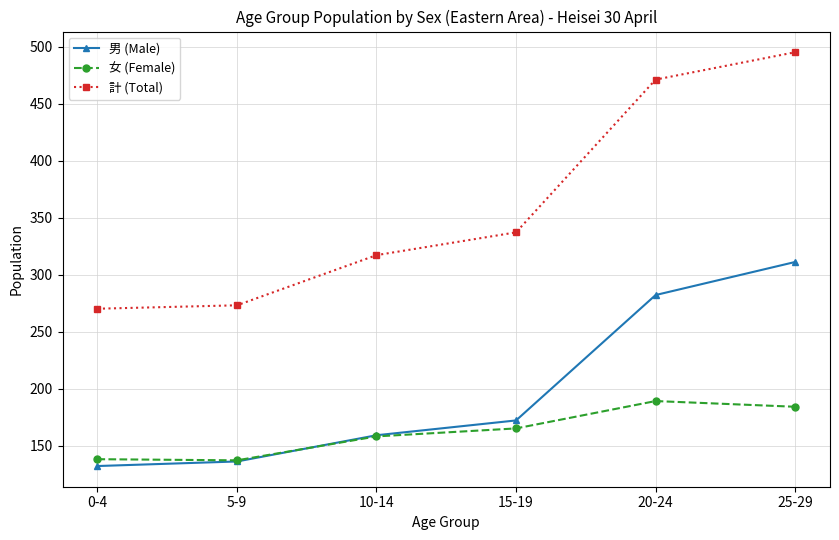

What is the sum of all 計 (Total) values?

2163